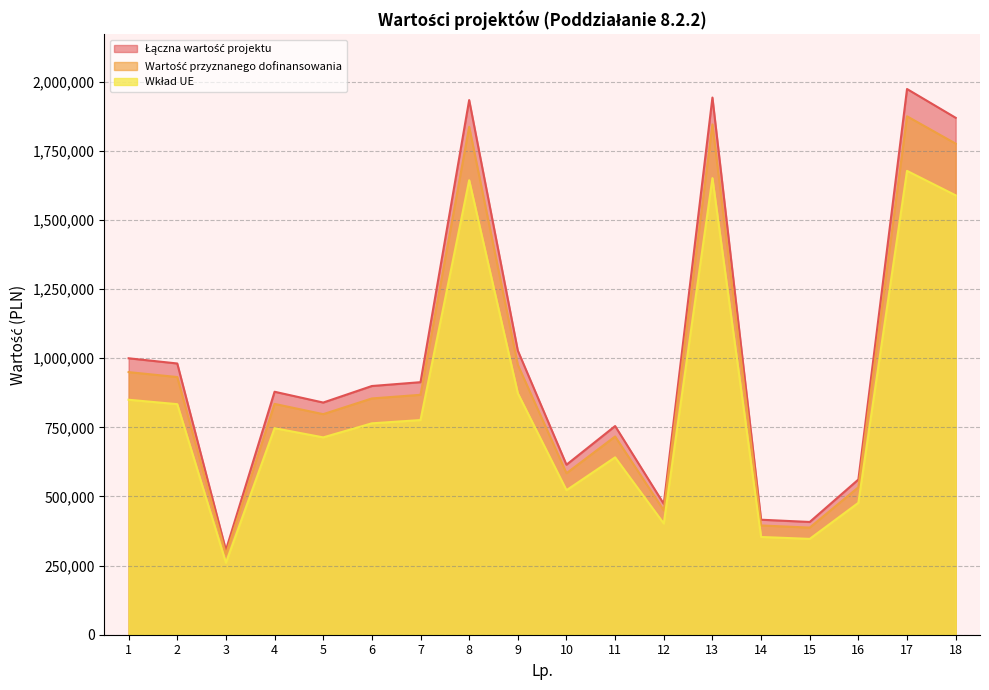

How many lines are shown in the chart?

3